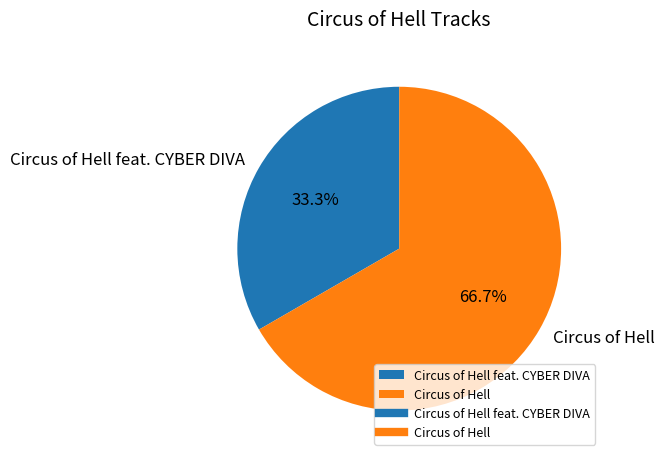

Is it true that Circus of Hell feat. CYBER DIVA is 33% of the pie?

True